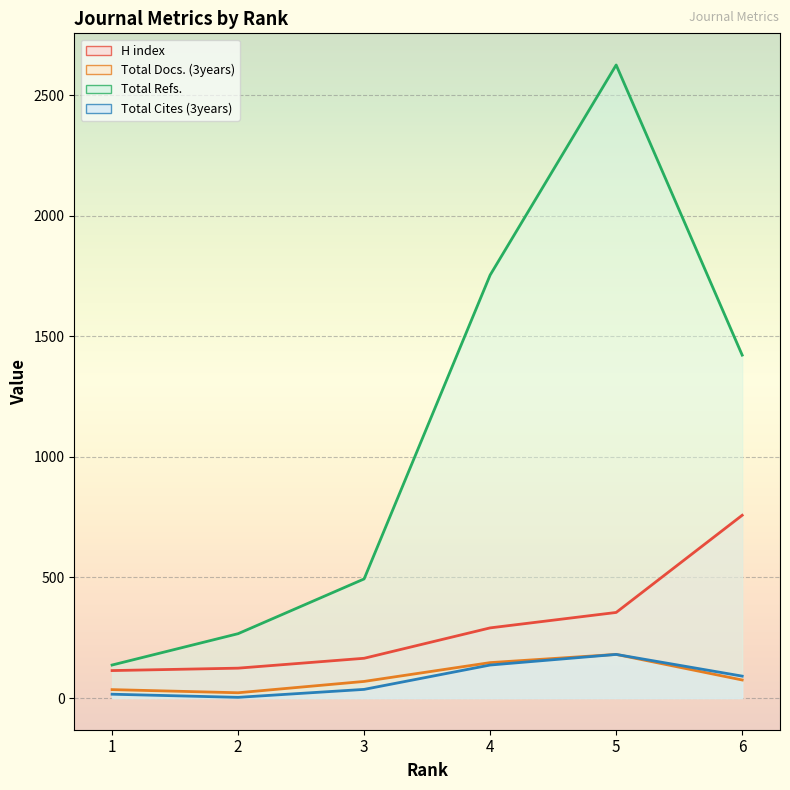

What is the sum of all Total Docs. (3years) values?

529